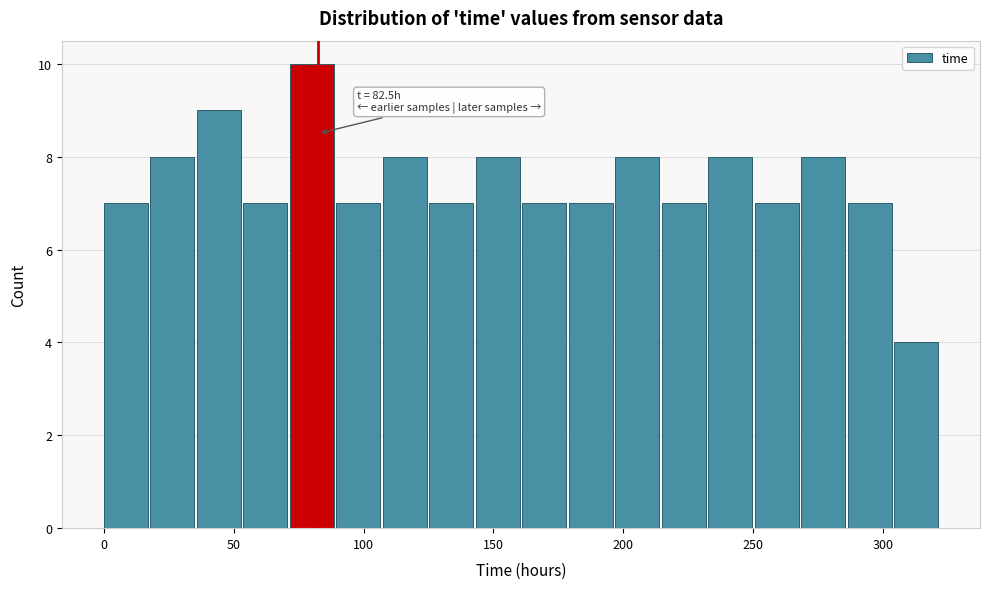

Read against the x-axis, roughly where is the centre of the tallest bar?

80